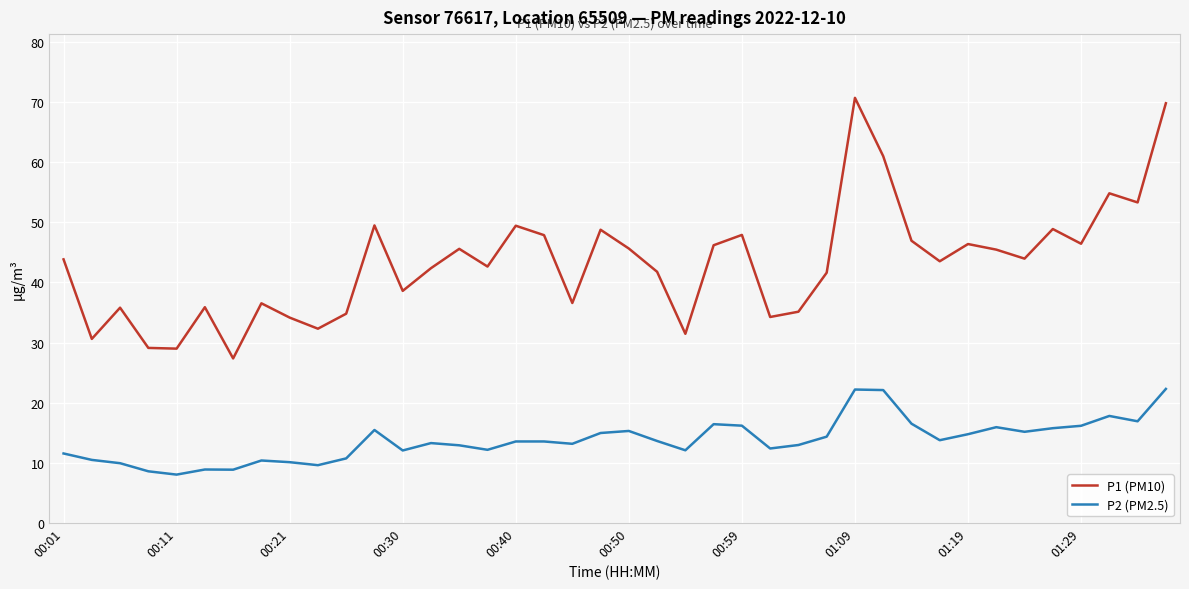

What is the smallest value displayed?

8.0